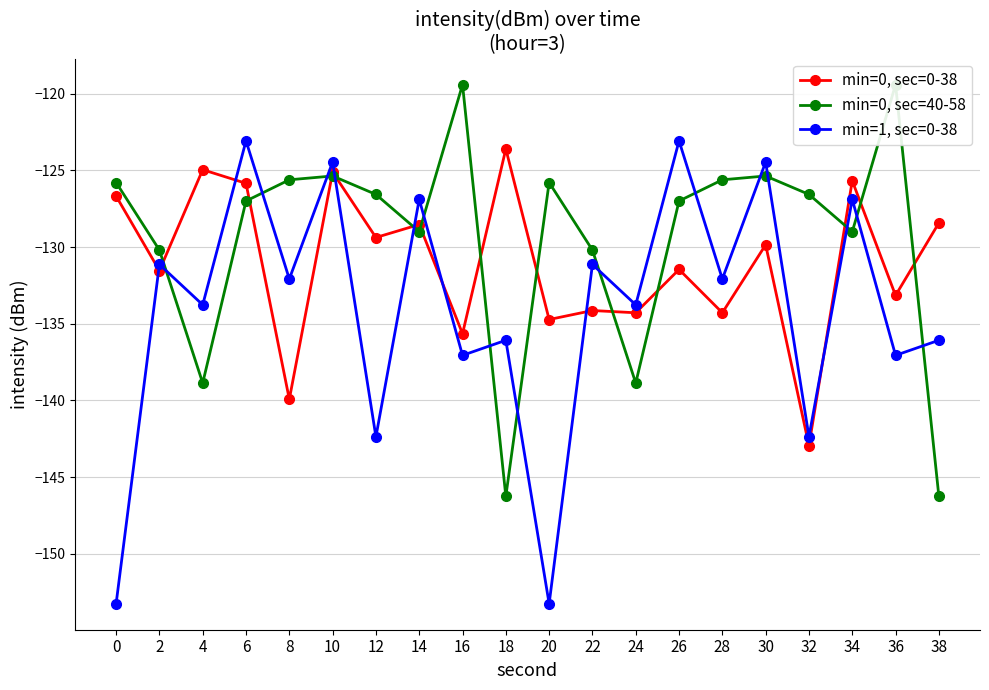

True or false: min=0, sec=40-58 has more than 2 interior local peaks.

True